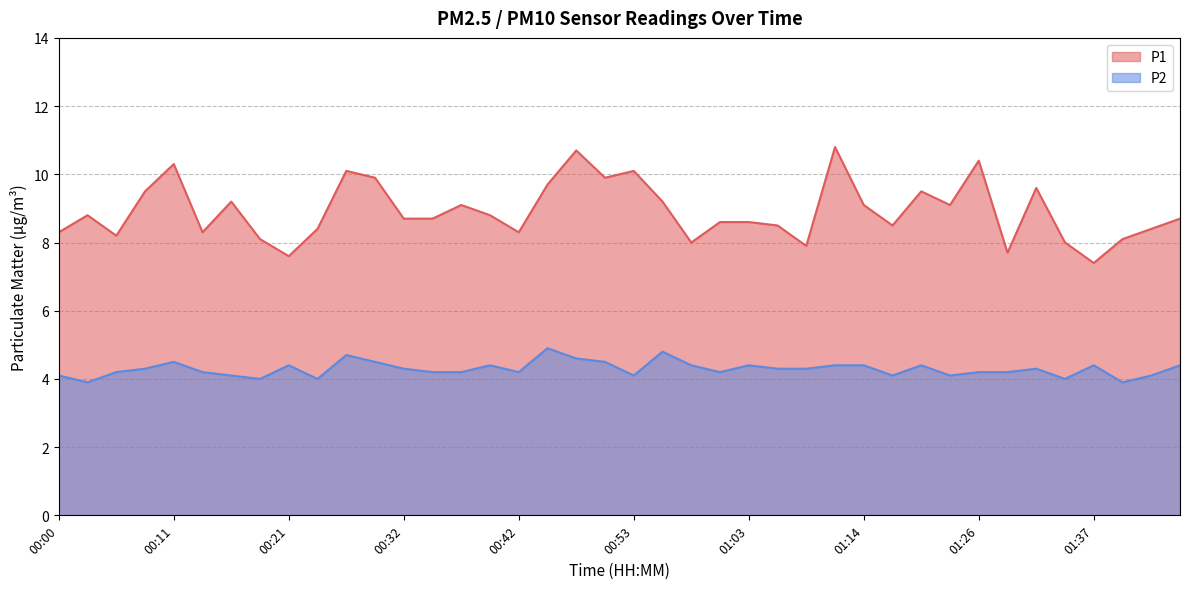

Rank the categories by P1 value from highest to lowest.

01:11, 00:48, 01:26, 00:11, 00:27, 00:53, 00:29, 00:50, 00:45, 01:32, 00:08, 01:19, 00:16, 00:55, 00:37, 01:14, 01:23, 00:03, 00:40, 00:32, 00:34, 01:45, 01:01, 01:03, 01:06, 01:17, 00:24, 01:43, 00:00, 00:14, 00:42, 00:06, 00:19, 01:40, 00:58, 01:35, 01:09, 01:29, 00:21, 01:37